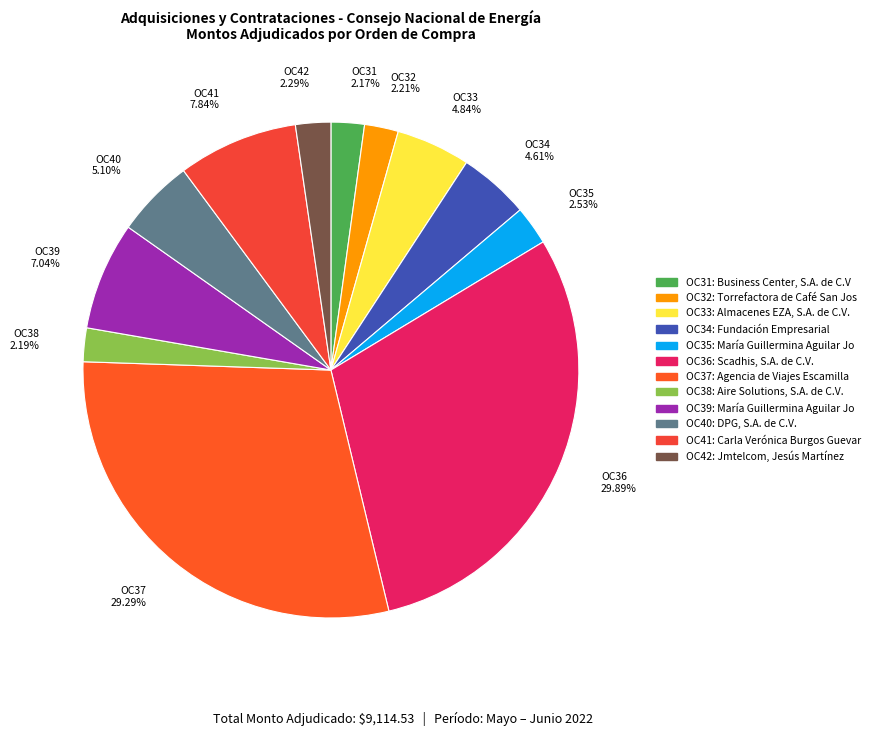

To the nearest percent, what is the difference between the largest and smallest slice percentages?

28%